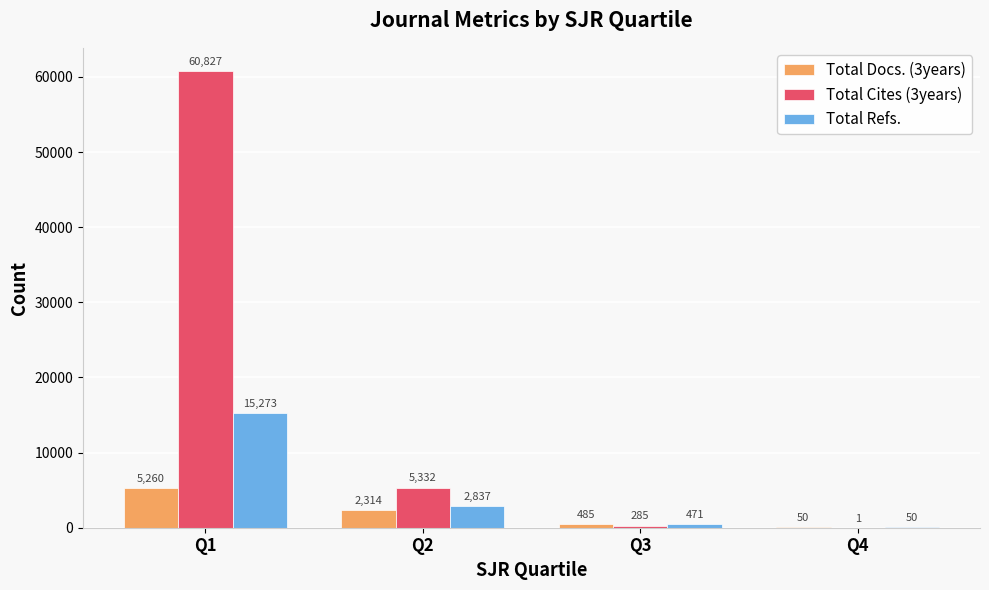

Where is Total Cites (3years) nearest to the value 30414?

Q2